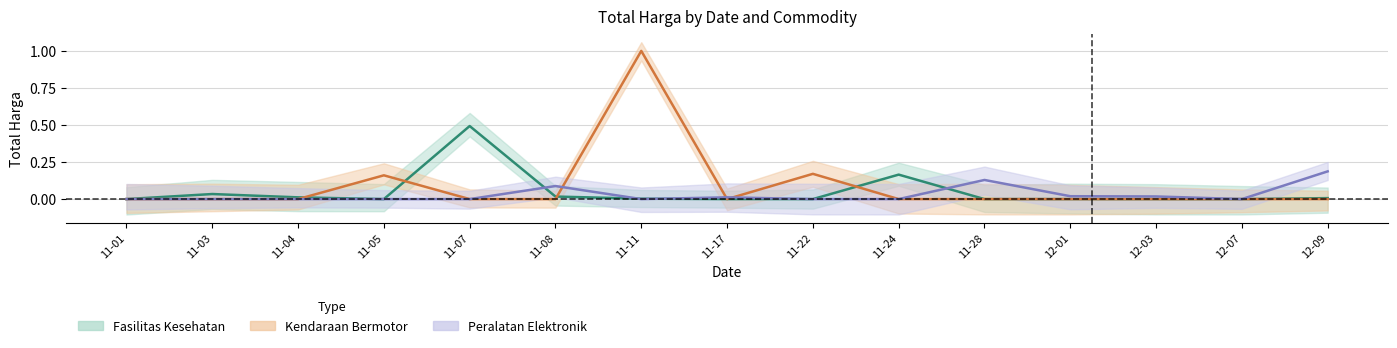

Between which two adjacent categories do Peralatan Elektronik and Fasilitas Kesehatan first intersect?

11-07 and 11-08